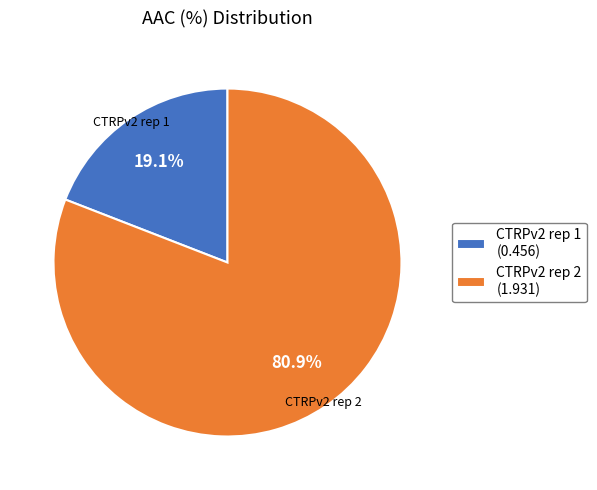

What is the majority slice?

CTRPv2 rep 2